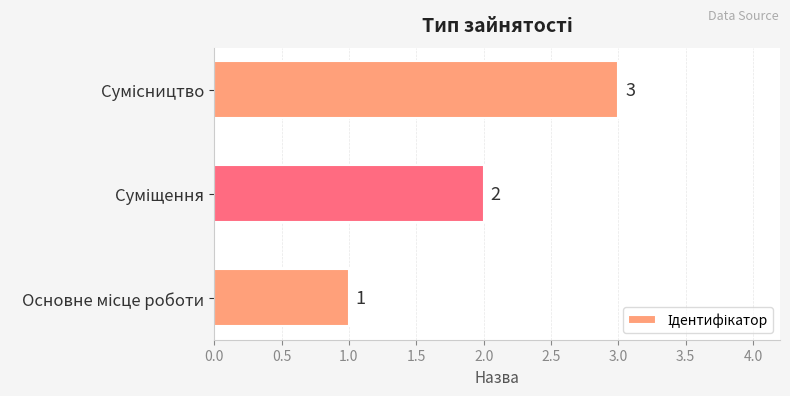

What is the sum of all values?

6